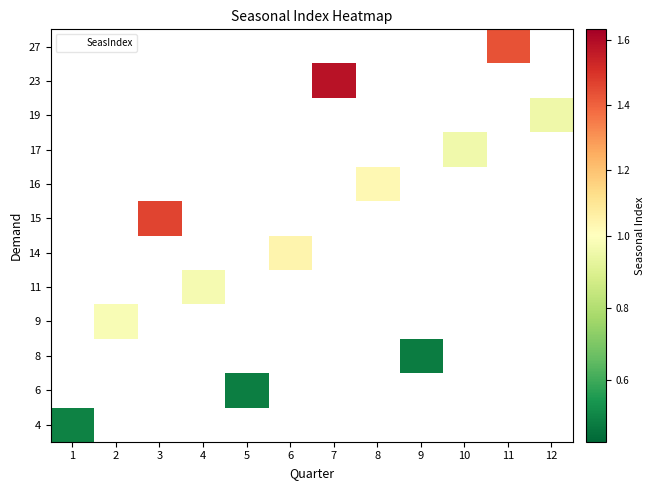

Which label corresponds to the smallest value in the chart?

9